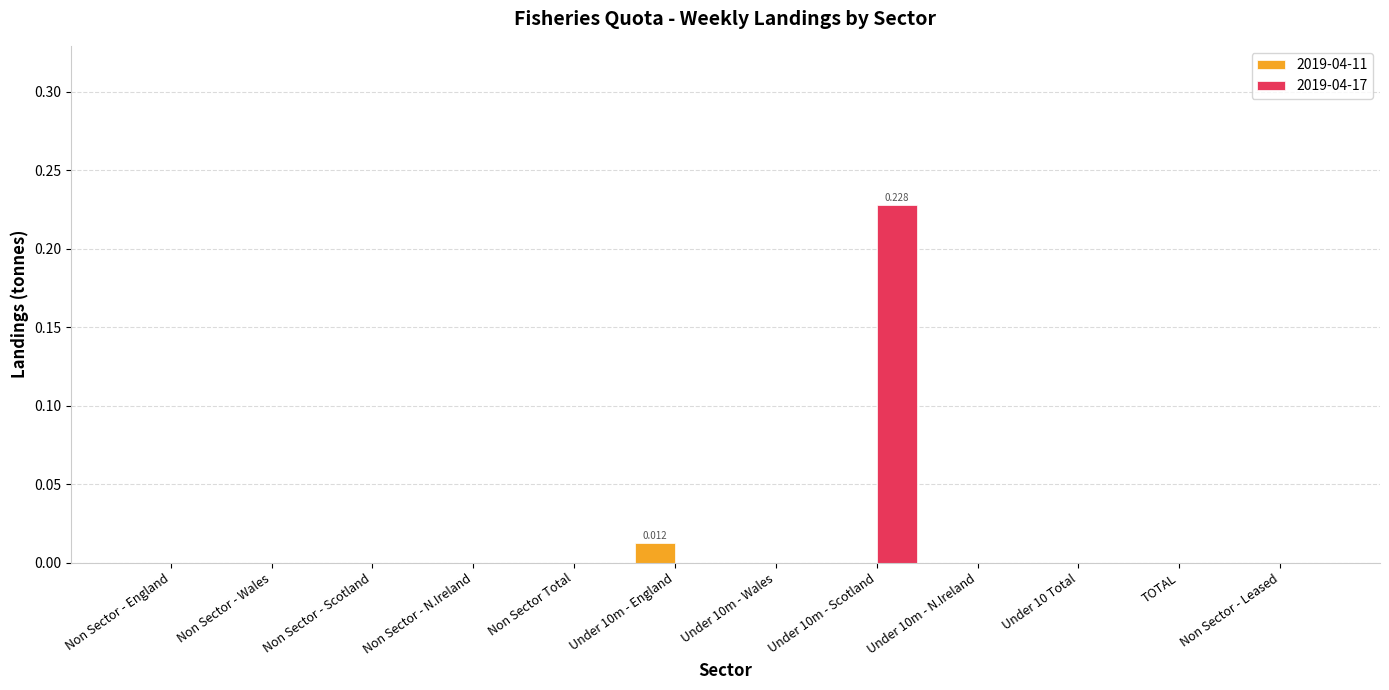

What are all the series names shown in the legend?

2019-04-11, 2019-04-17